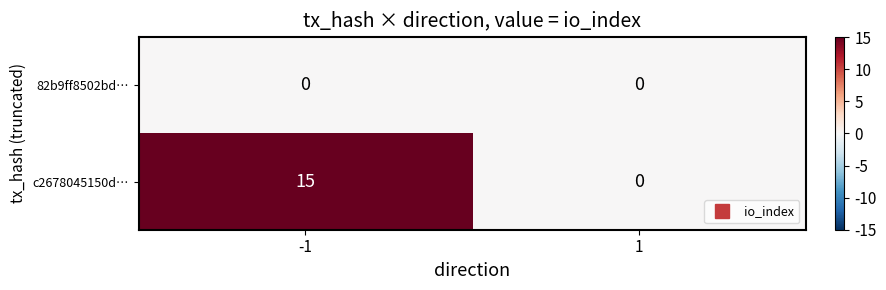

Rank the series at -1 from highest to lowest value.

c2678045150d…, 82b9ff8502bd…